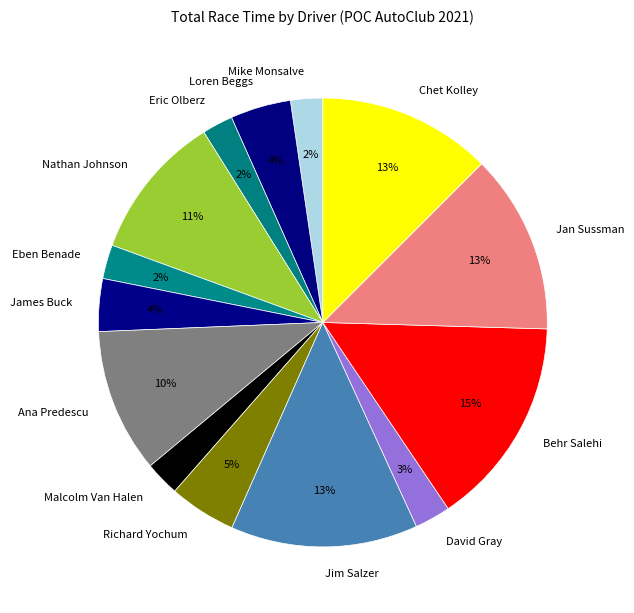

What is the largest slice in the pie chart?

Behr Salehi